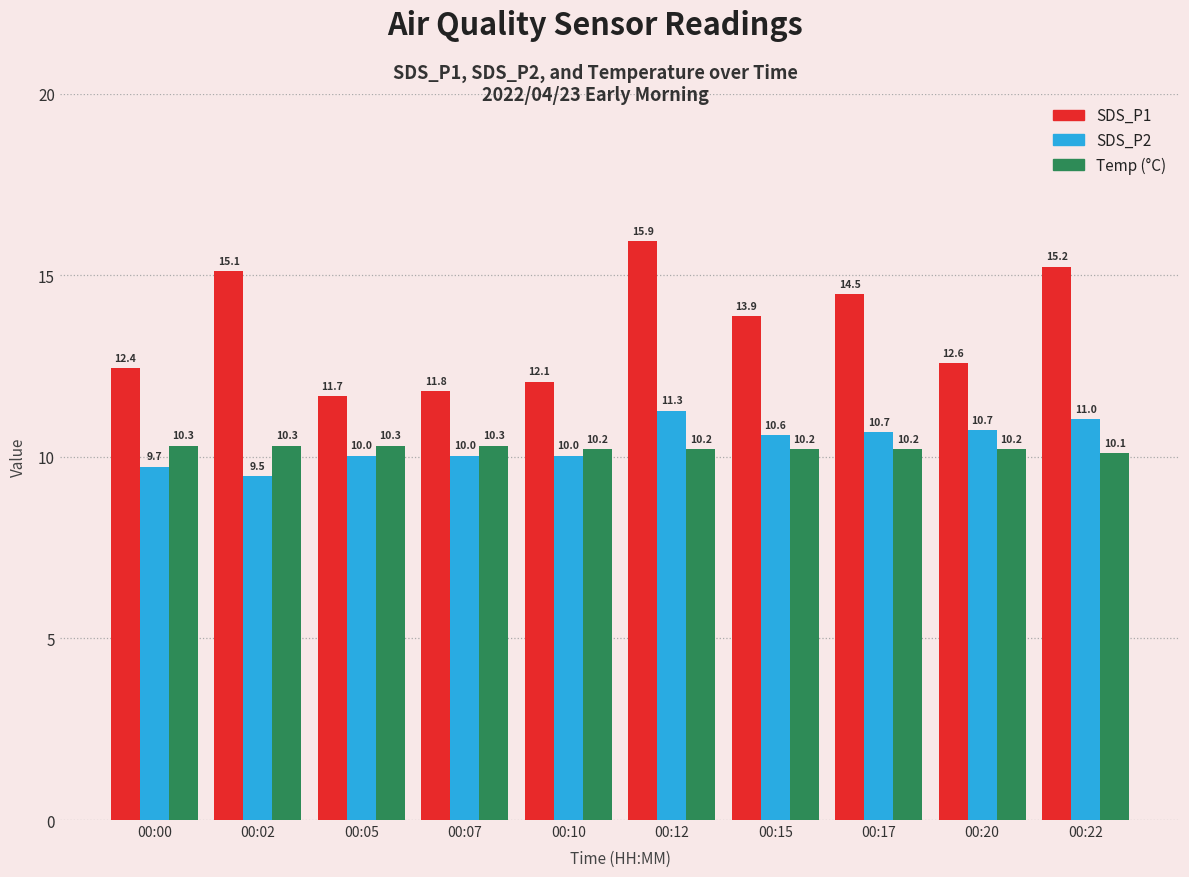

What is the spread (max minus min) of values at 00:22?

5.1